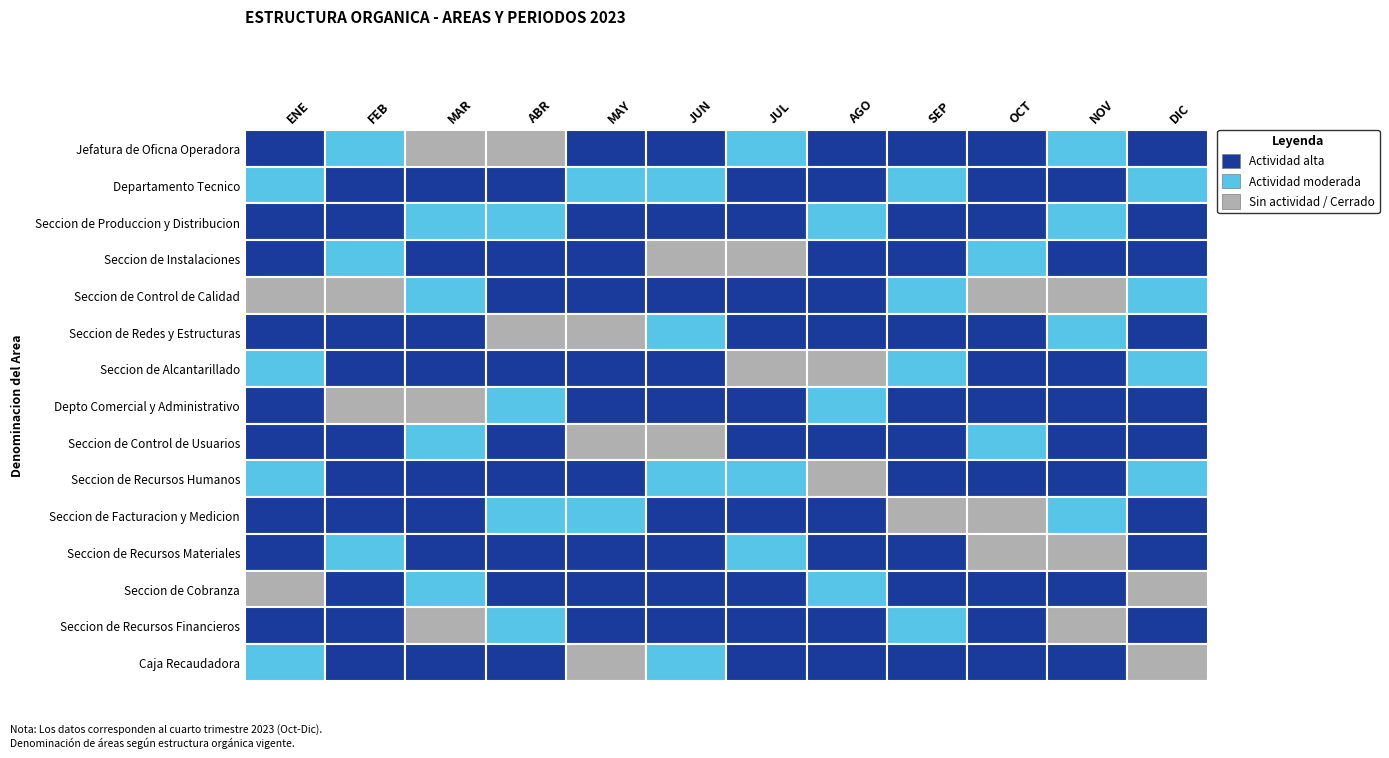

Which series has the largest total across all categories?

Seccion de Produccion y Distribucion